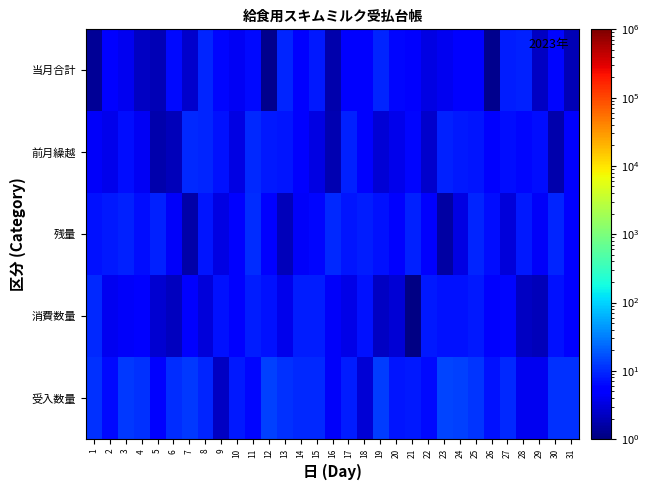

How many distinct data groups are displayed?

5